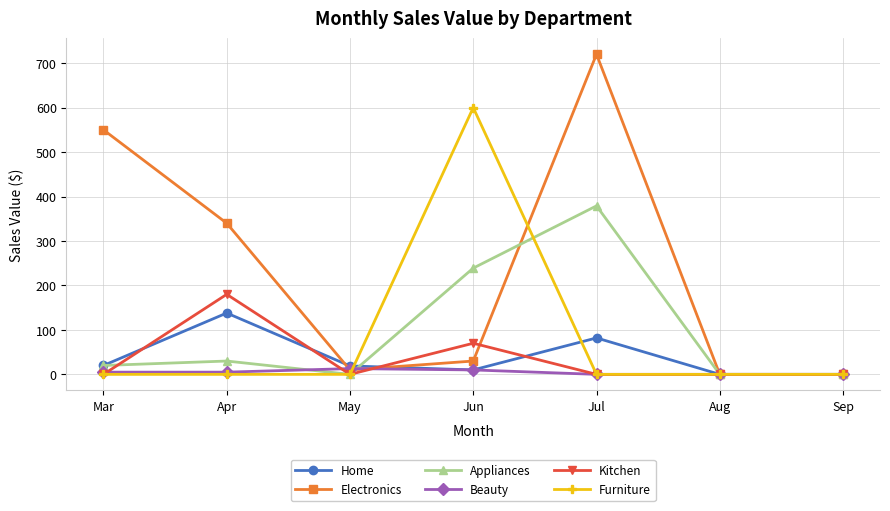

Which series has the largest total across all categories?

Electronics